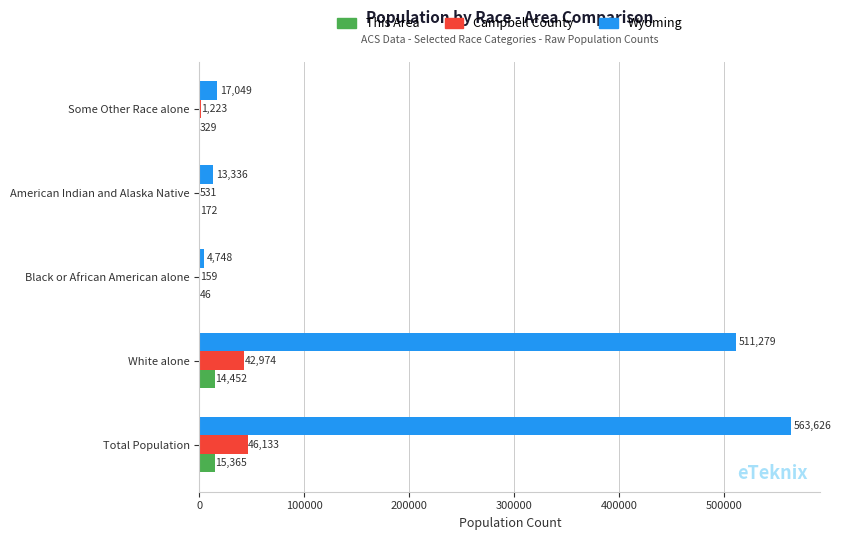

What is the maximum value for Campbell County?

46133